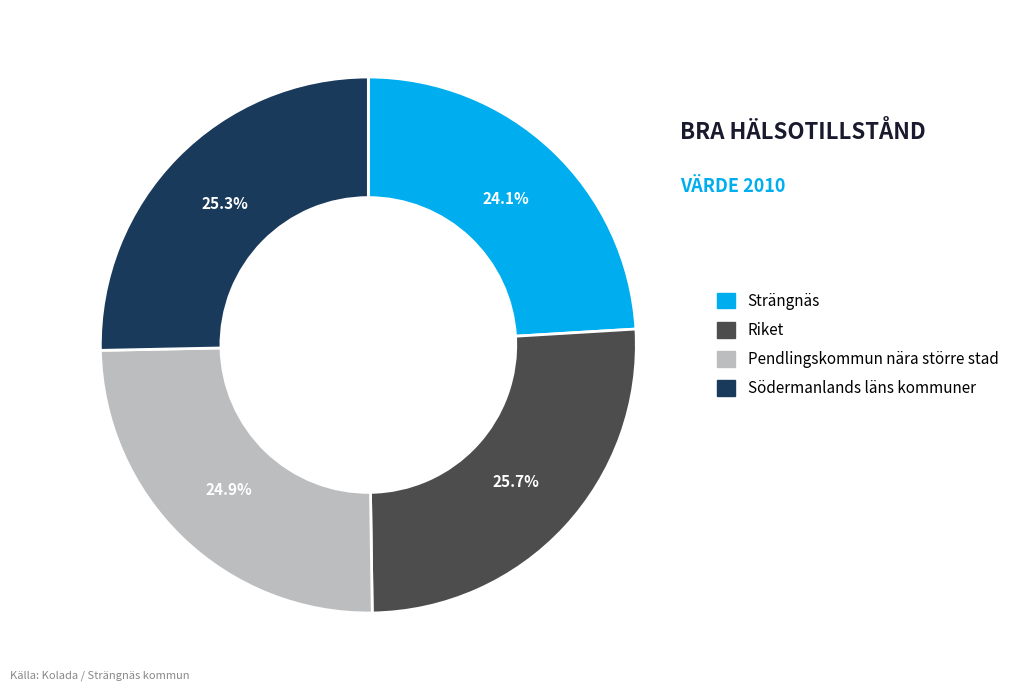

Which has a higher value, Riket or Strängnäs?

Riket